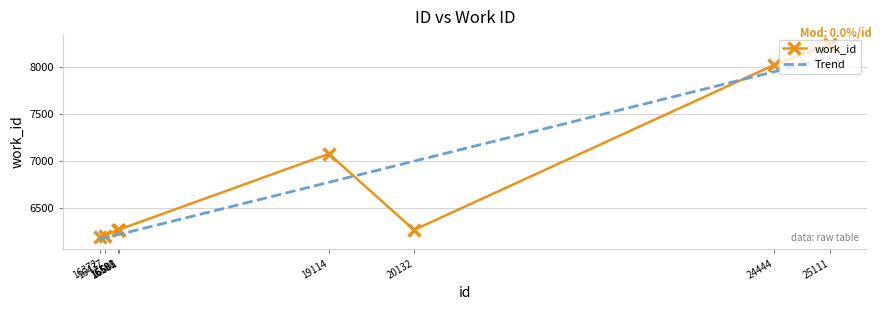

What is the change in value from 16437 to 16588?

+63